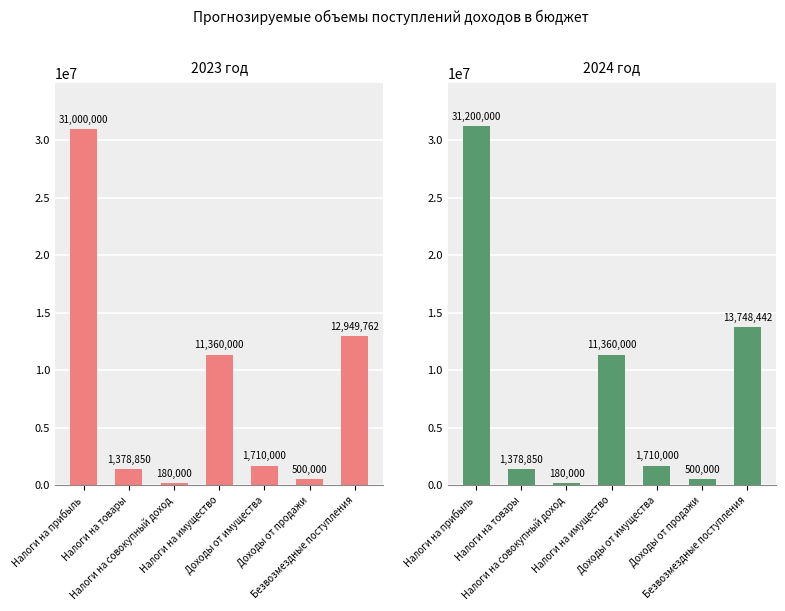

Which series has the largest total across all categories?

2024 год